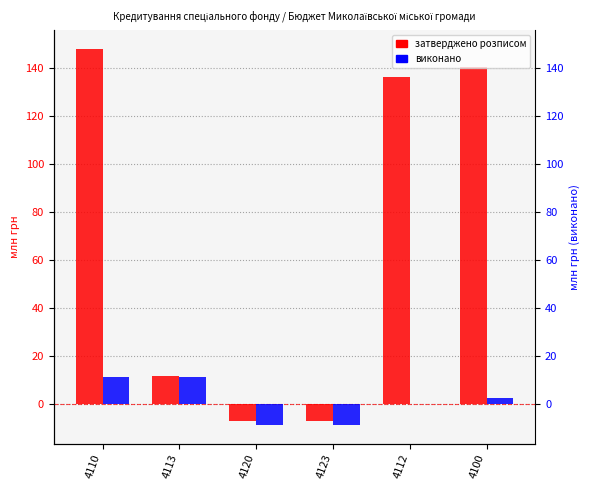

Reading left to right, transcribe all the data shown in this chart.

затверджено розписом: 4110=148.1	4113=11.6	4120=-7.4	4123=-7.4	4112=136.5	4100=140.7
виконано: 4110=11.2	4113=11.2	4120=-8.9	4123=-8.9	4112=0.0	4100=2.4